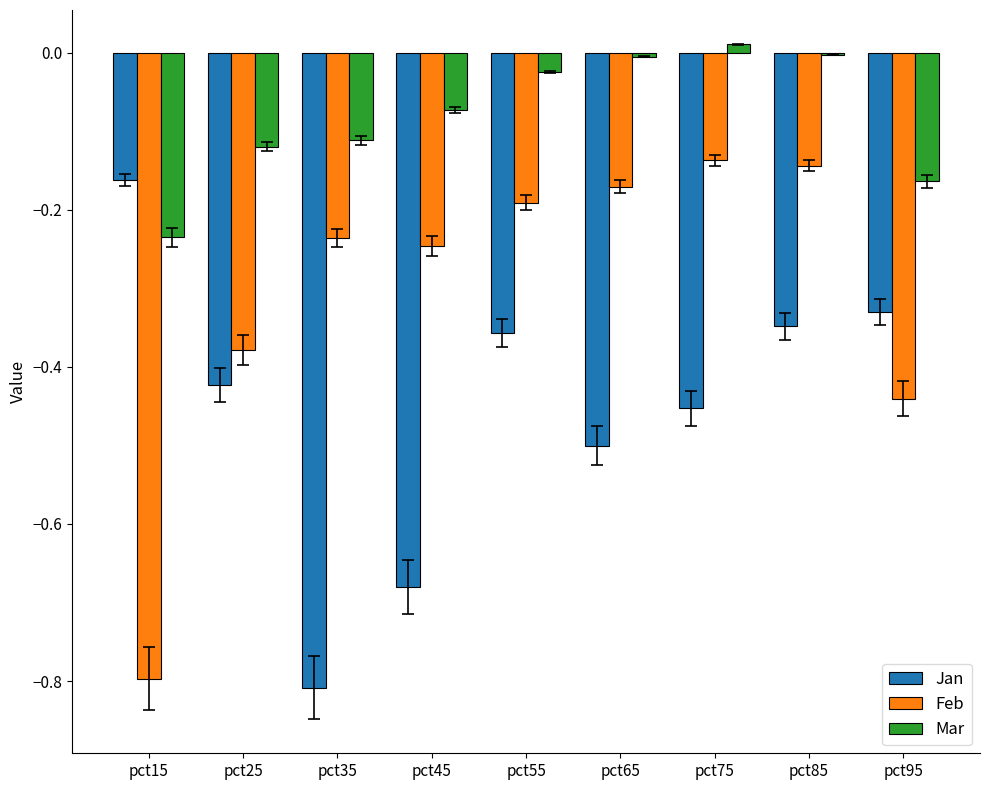

The Jan series shows -0.5 at pct65. True or false?

True